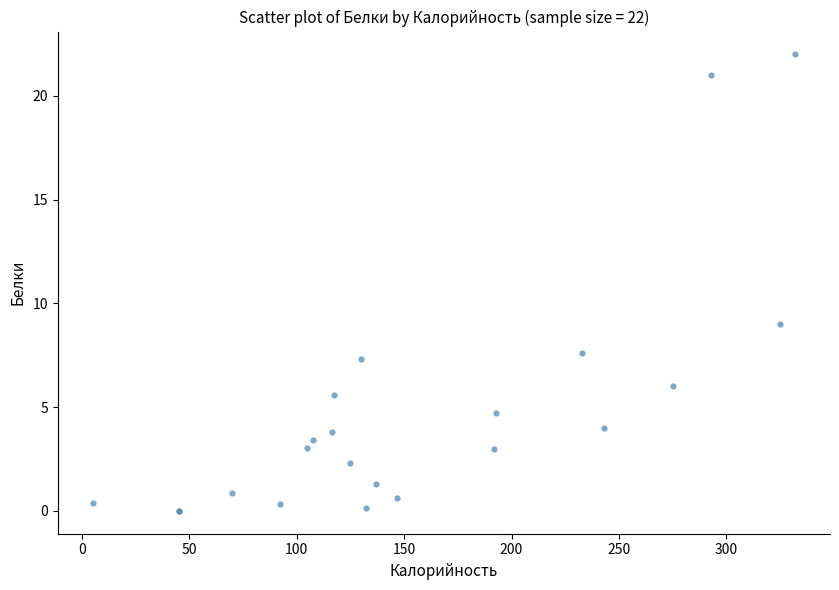

What Y value in the scatter plot is closest to 11?

9.0